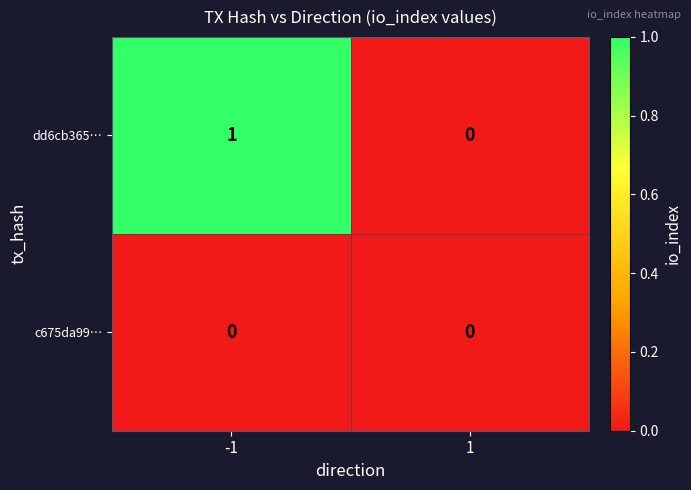

Rank the series by their maximum value, from highest to lowest.

dd6cb365…, c675da99…